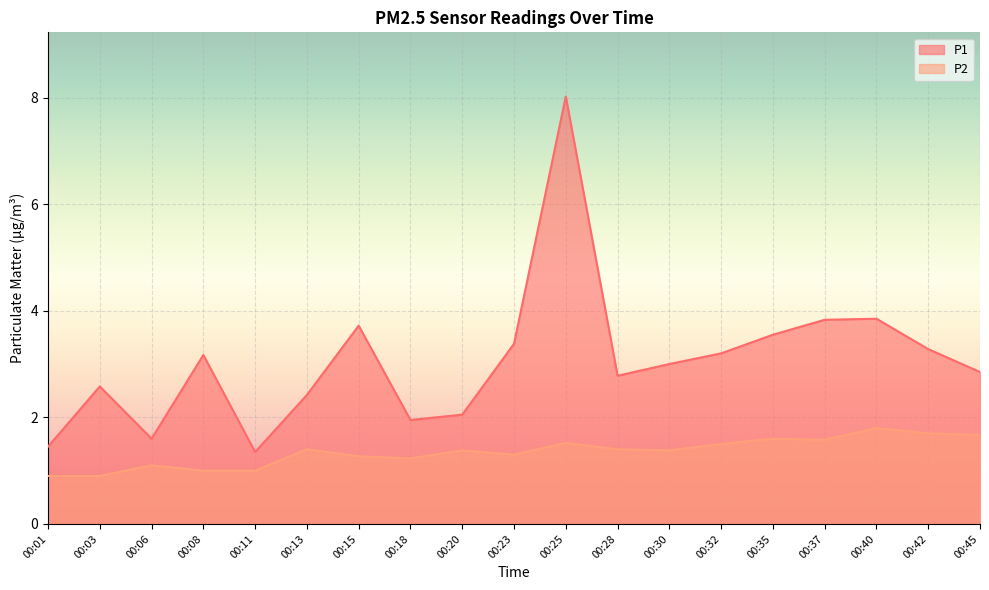

Read the P2 value at 00:28.

1.4